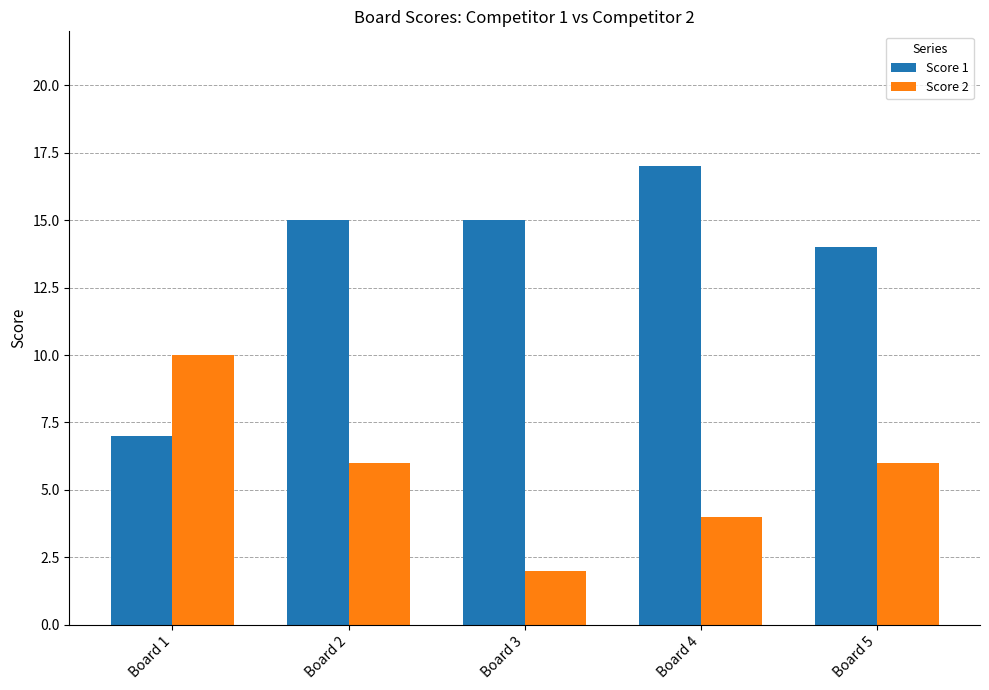

Reading left to right, transcribe all the data shown in this chart.

Score 1: Board 1=7	Board 2=15	Board 3=15	Board 4=17	Board 5=14
Score 2: Board 1=10	Board 2=6	Board 3=2	Board 4=4	Board 5=6